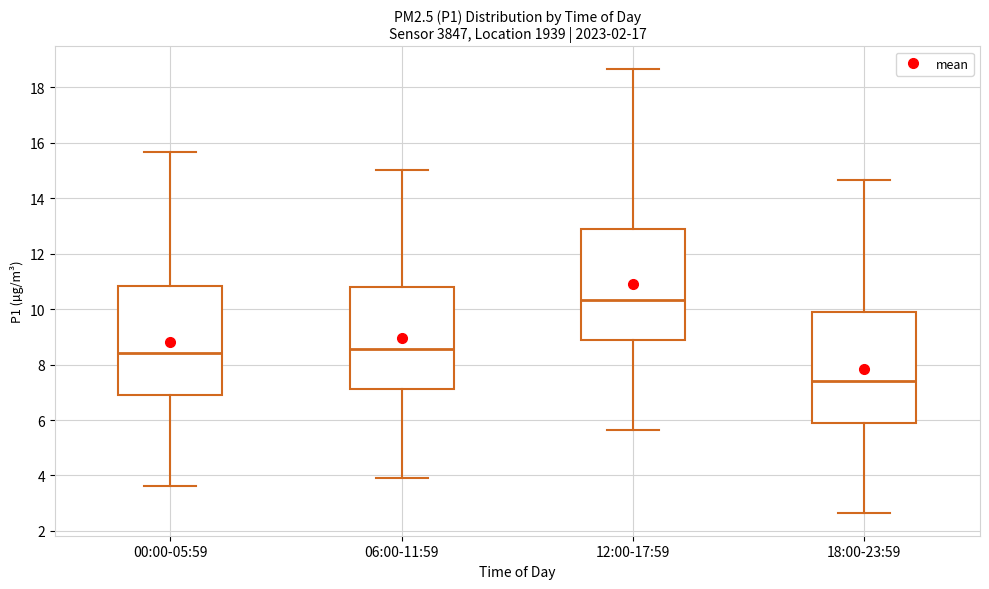

Which box's median line is the highest?

12:00-17:59